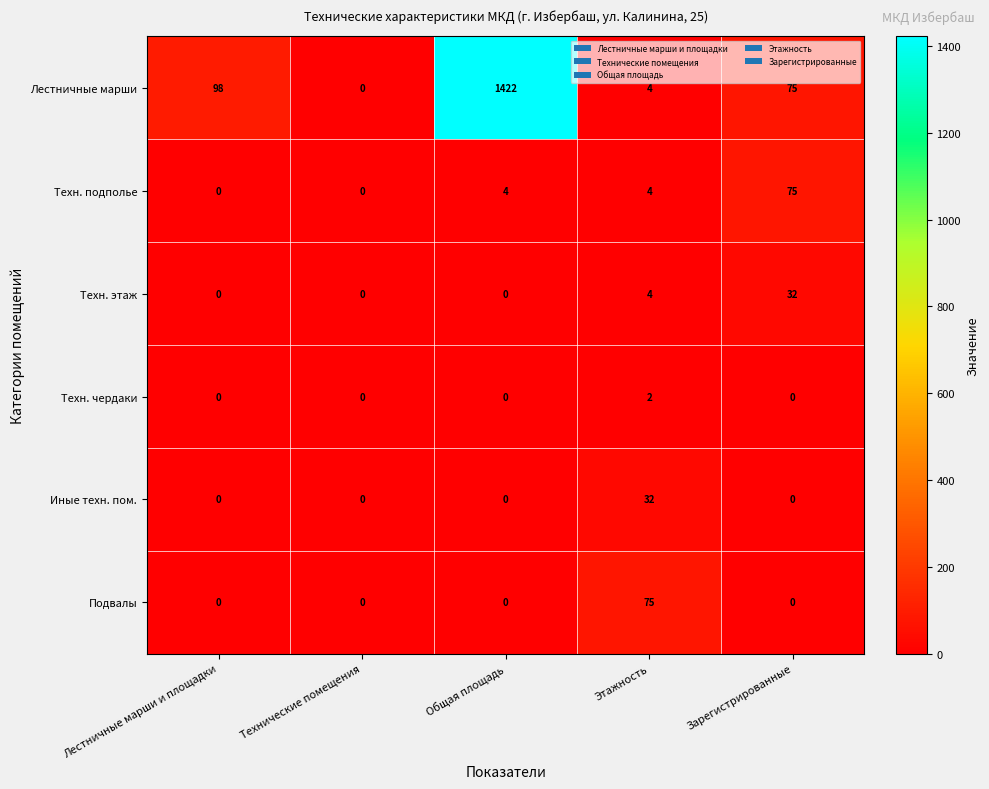

Which series has the widest spread of values?

Лестничные марши